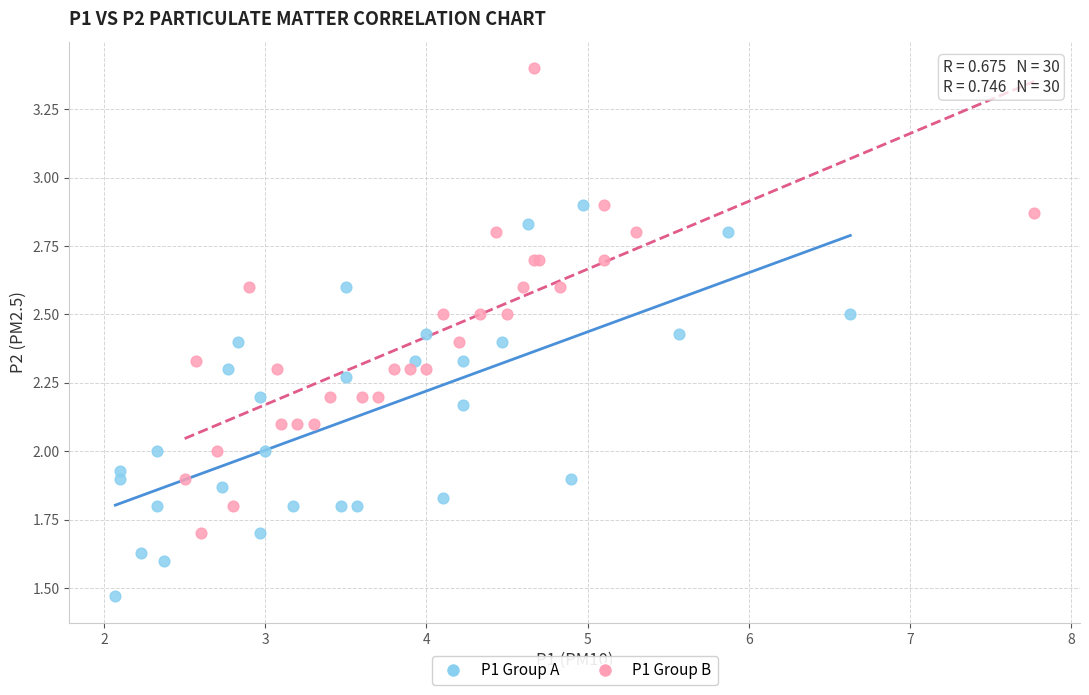

Which series contains the lowest Y value?

P1 Group A